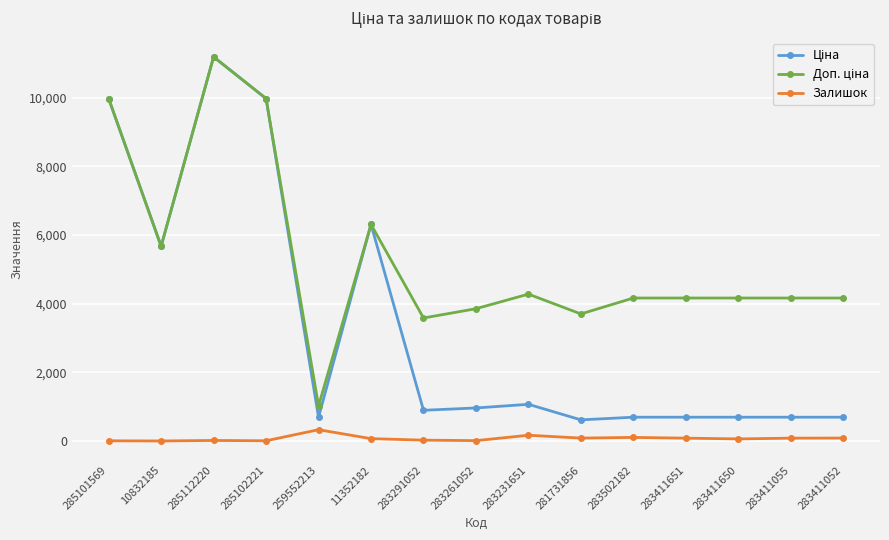

What is the difference between the highest and lowest values at 259552213?

694.6